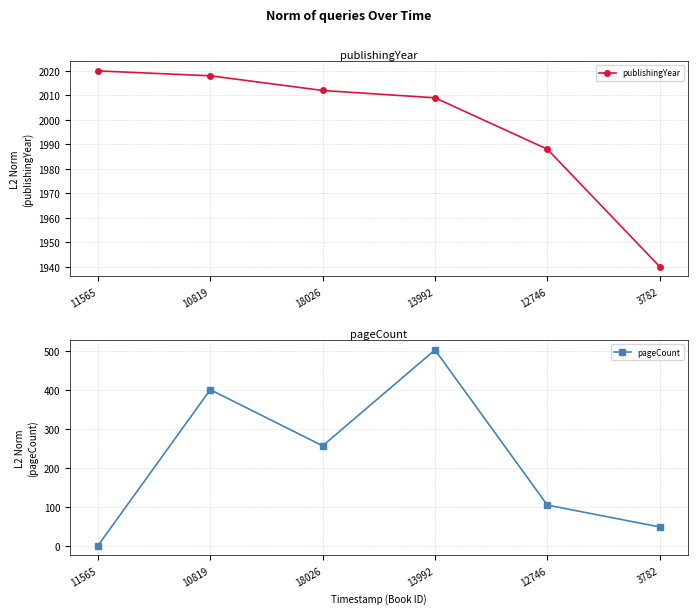

What is the difference between the maximum and second lowest values in the publishingYear series?

32